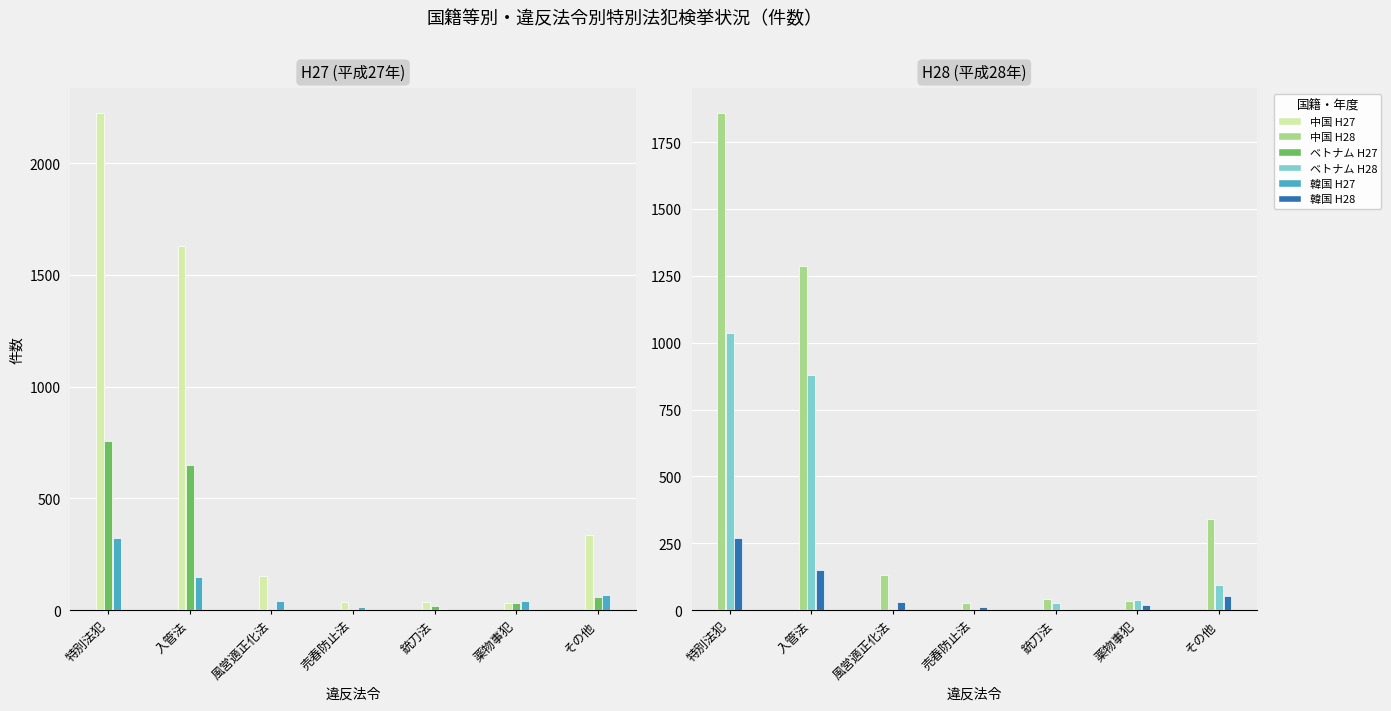

List the series in order of their peak value, highest first.

中国 H27, 中国 H28, ベトナム H28, ベトナム H27, 韓国 H27, 韓国 H28